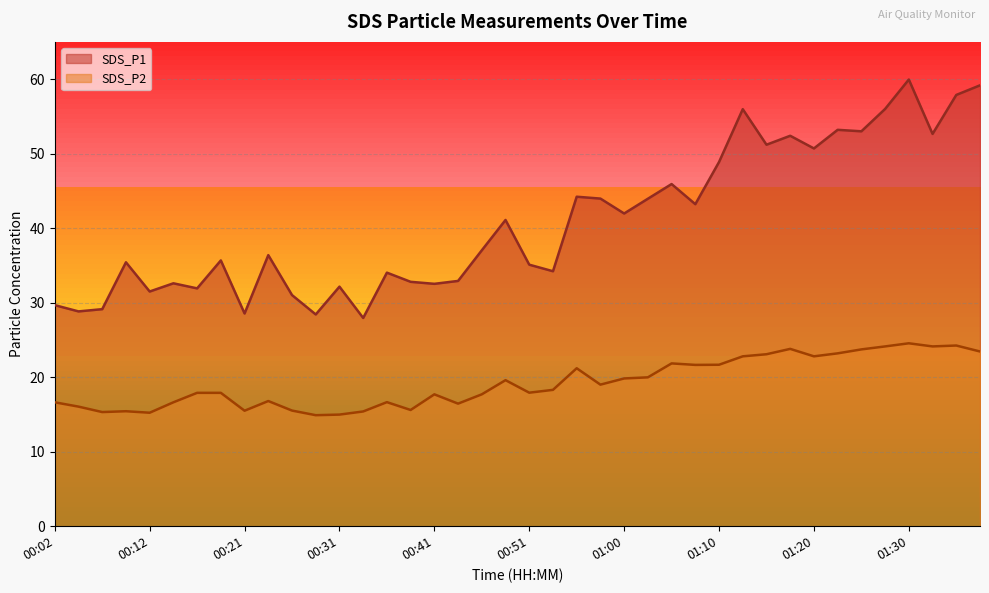

At which label does SDS_P2 reach its minimum?

00:29